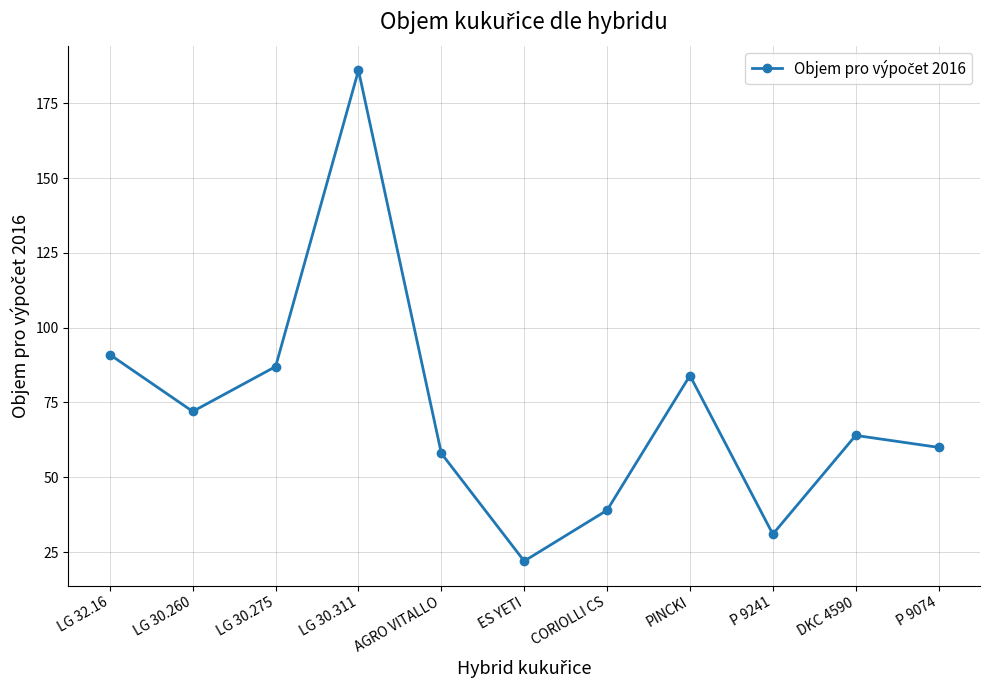

What is the label of the 7th point from the left?

CORIOLLI CS